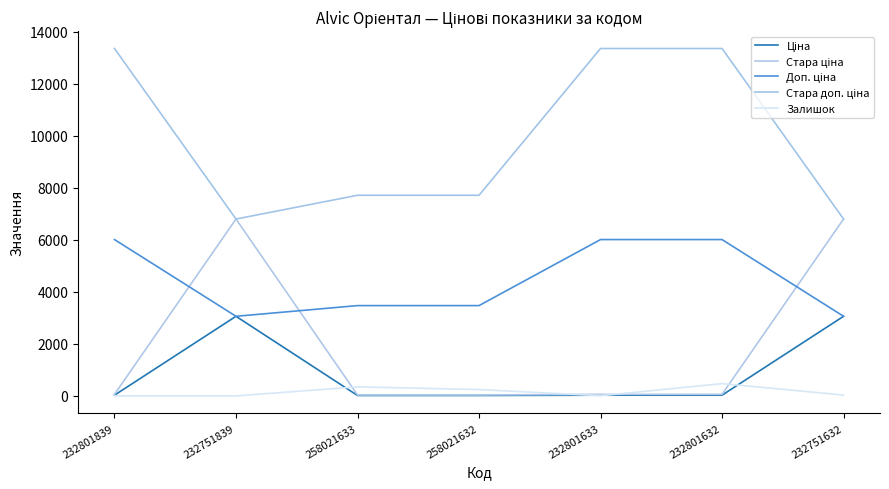

Does the chart have visible grid lines?

No